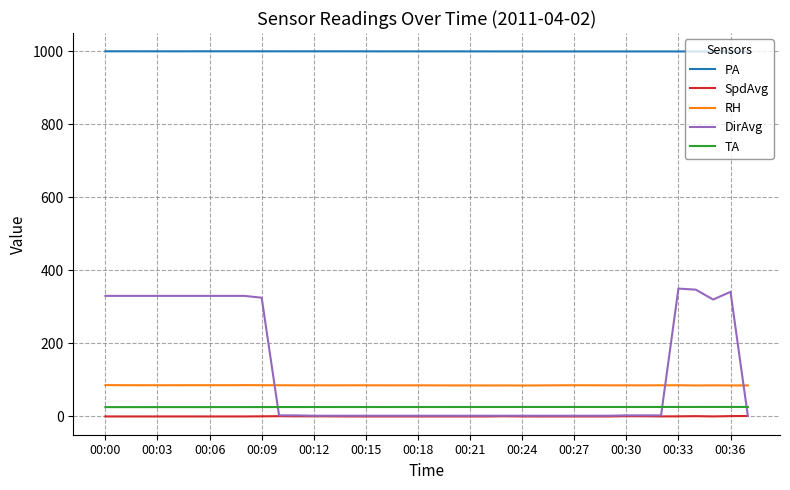

What is the sum of all SpdAvg values?

8.0